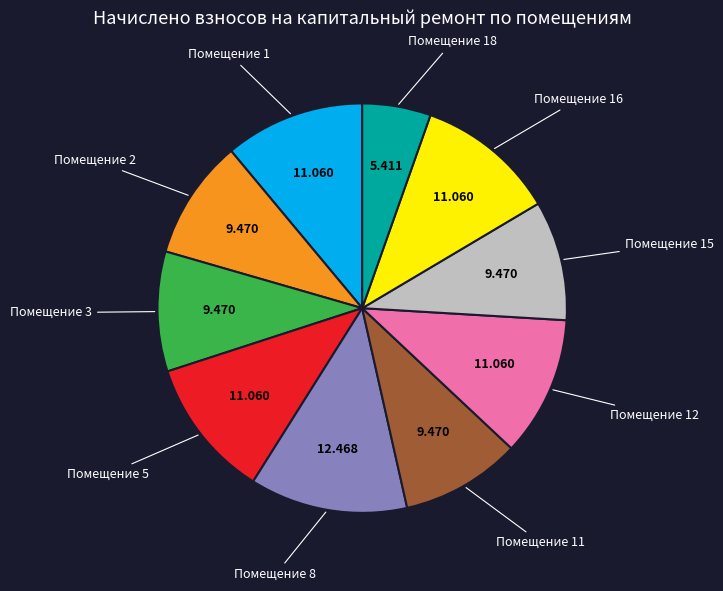

Does any single category account for the majority?

No